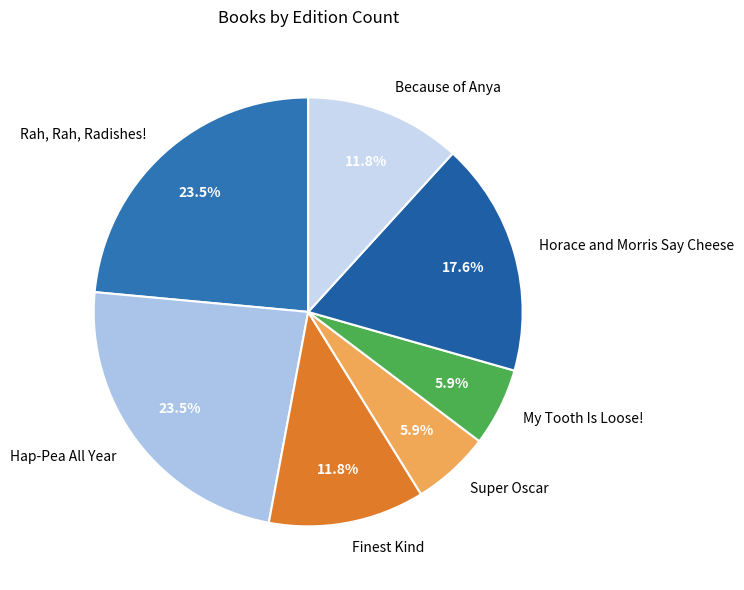

Is the sum of Horace and Morris Say Cheese and Hap-Pea All Year greater than half?

No